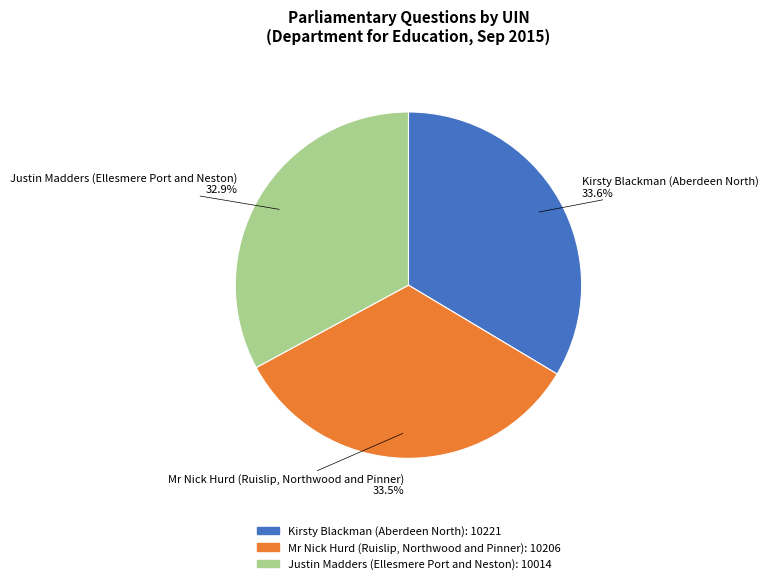

To the nearest percent, what is the difference between the Justin Madders (Ellesmere Port and Neston) and Mr Nick Hurd (Ruislip, Northwood and Pinner) slice percentages?

1%